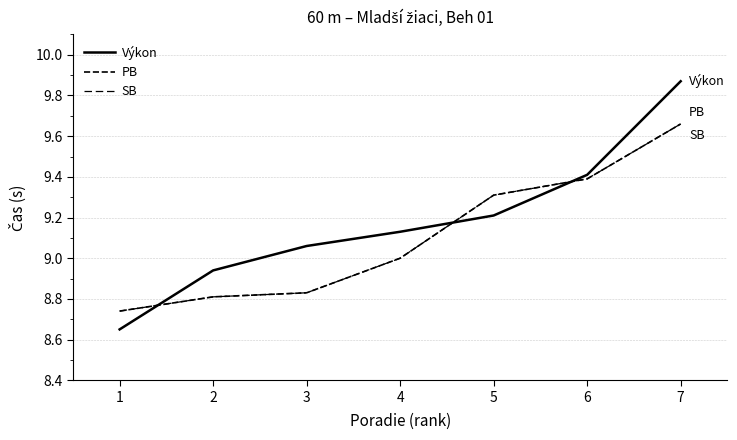

Where do PB and Výkon first cross each other?

1 and 2